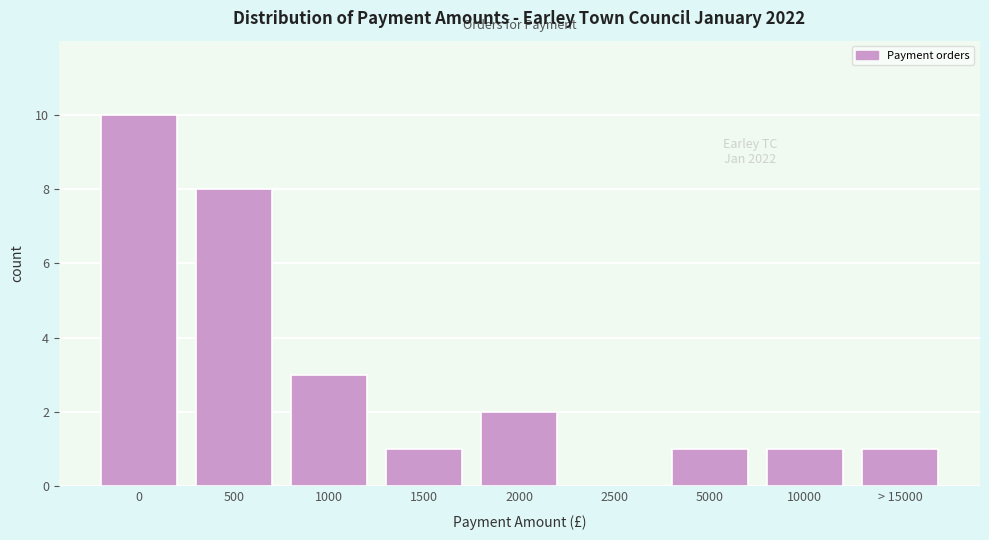

Reading left to right, extract all data points from this chart.

0=10	500=8	1000=3	1500=1	2000=2	2500=0	5000=1	10000=1	> 15000=1